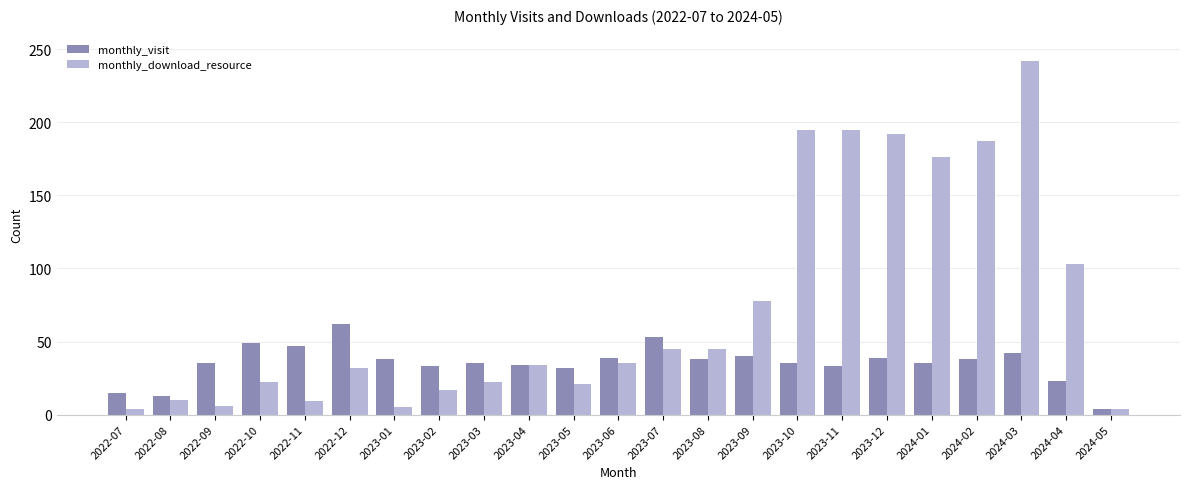

What is the difference between the second highest and minimum values in the monthly_visit series?

49